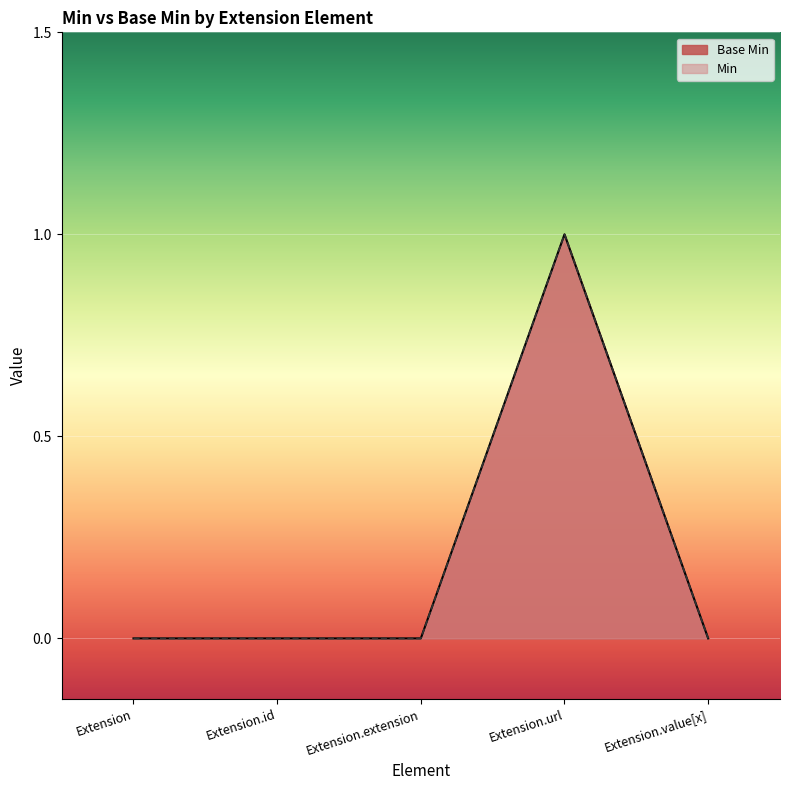

Count the values in the range 0 to 1.

5